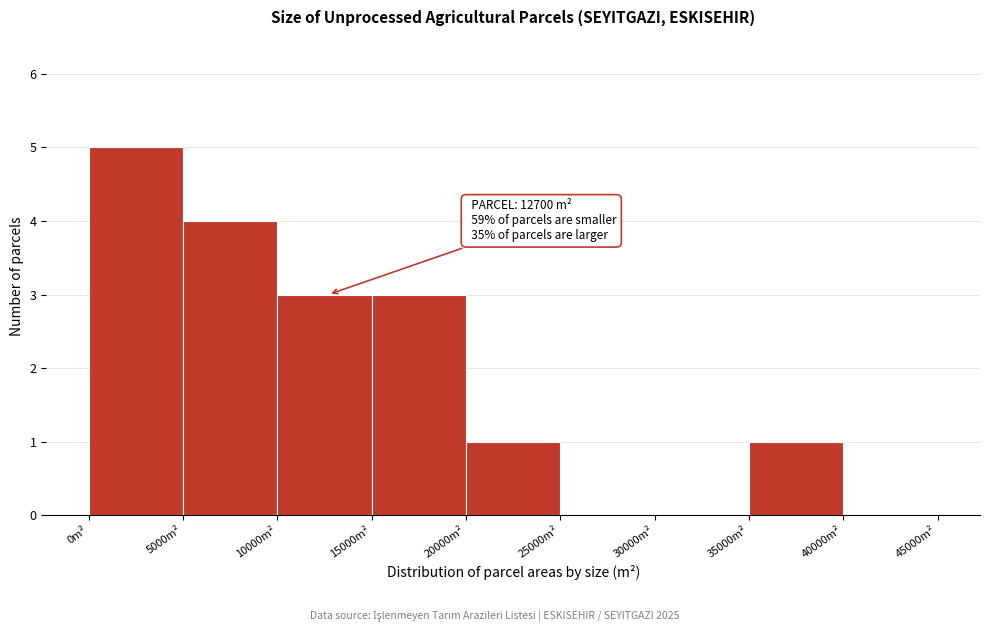

Over which range of the x-axis is the bar tallest?

0 to 5000